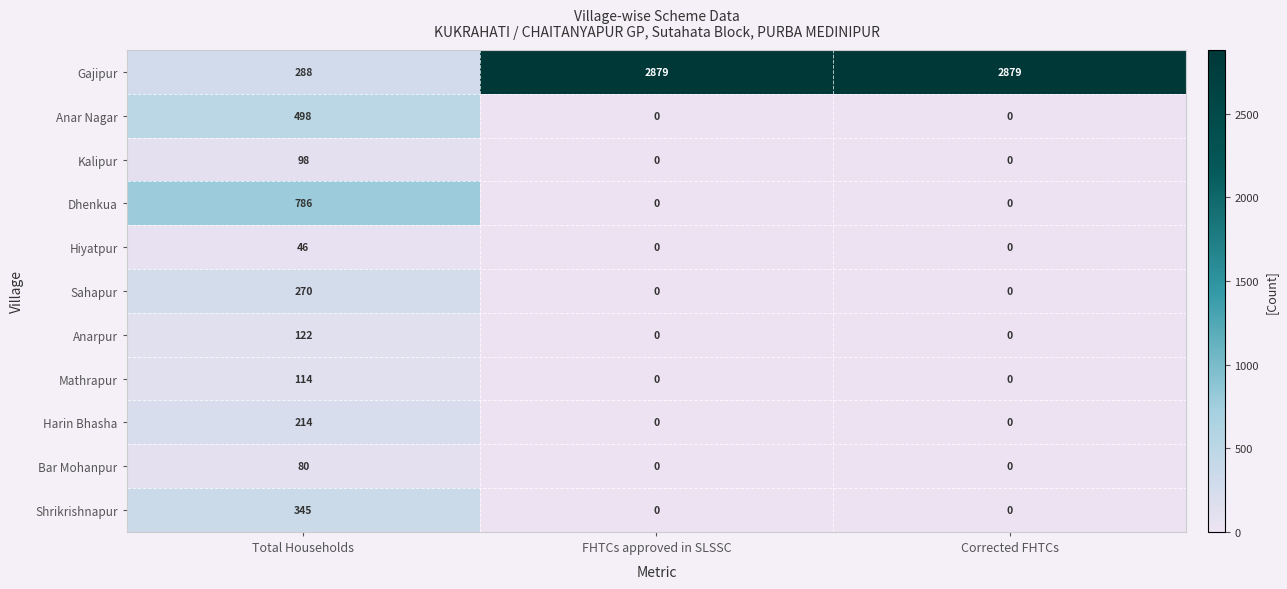

Count the number of data series in this chart.

11